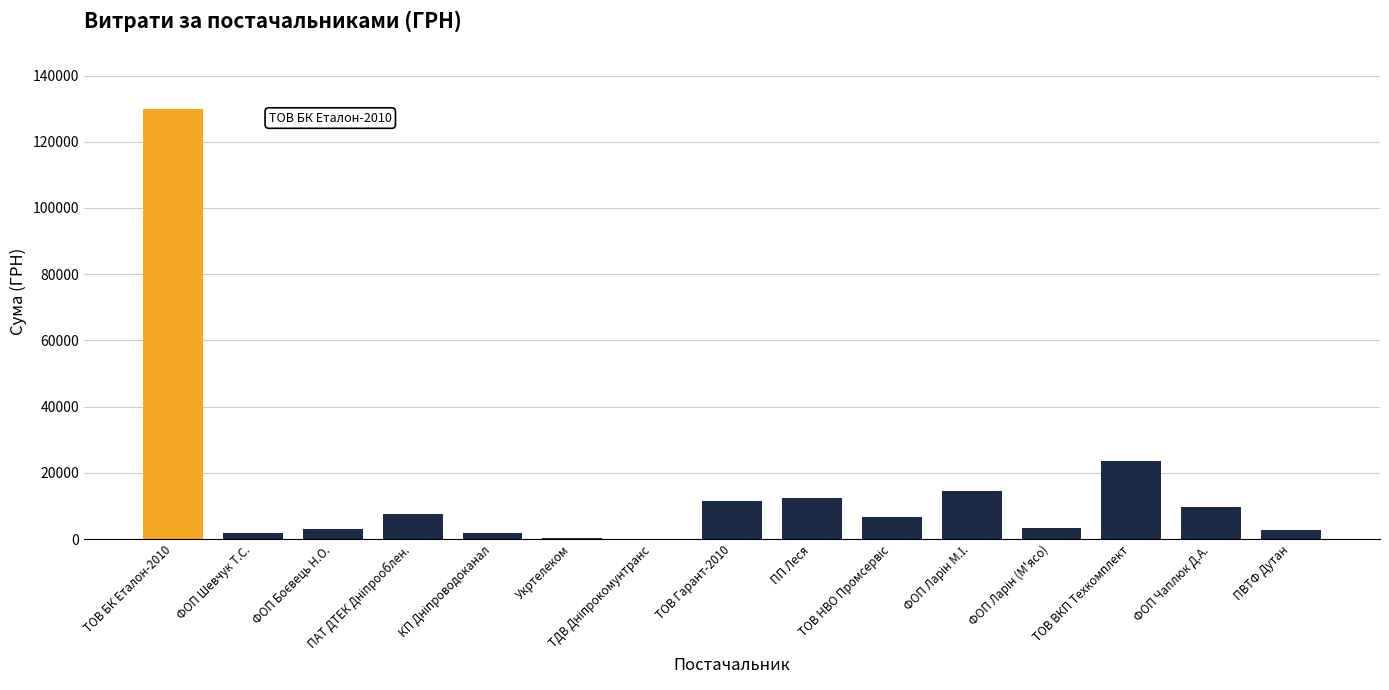

How many distinct data groups are displayed?

1